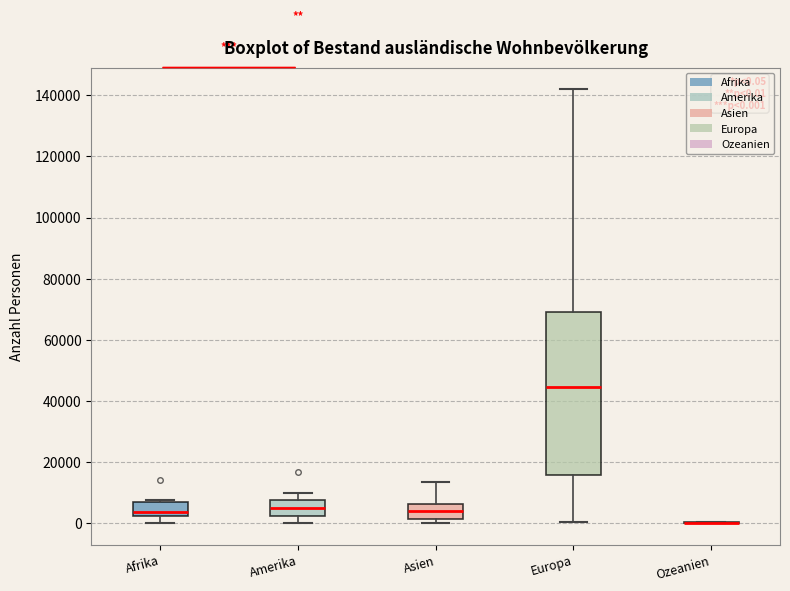

Comparing the boxes themselves (not the whiskers), which one is the tallest?

Europa